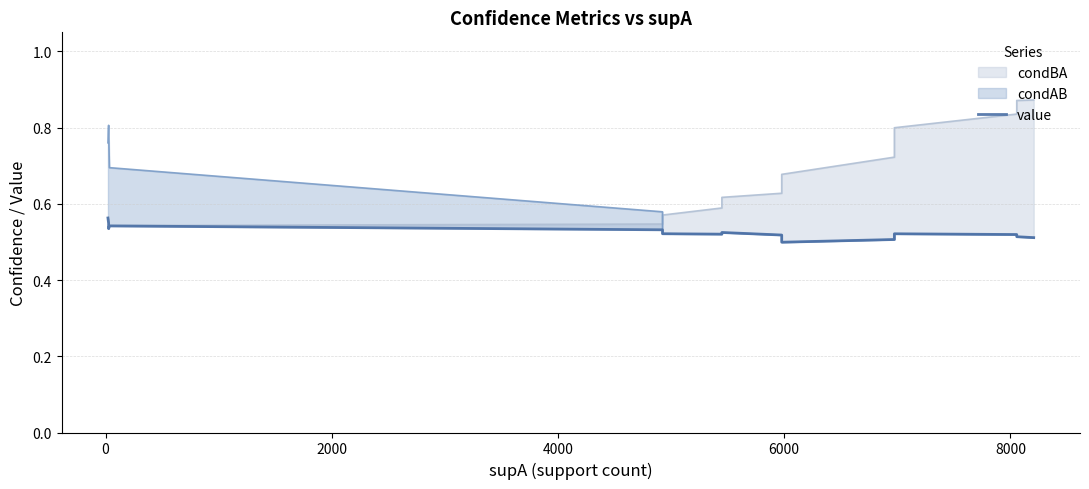

How many points are higher than both their immediate neighbors (excluding endpoints)?

3